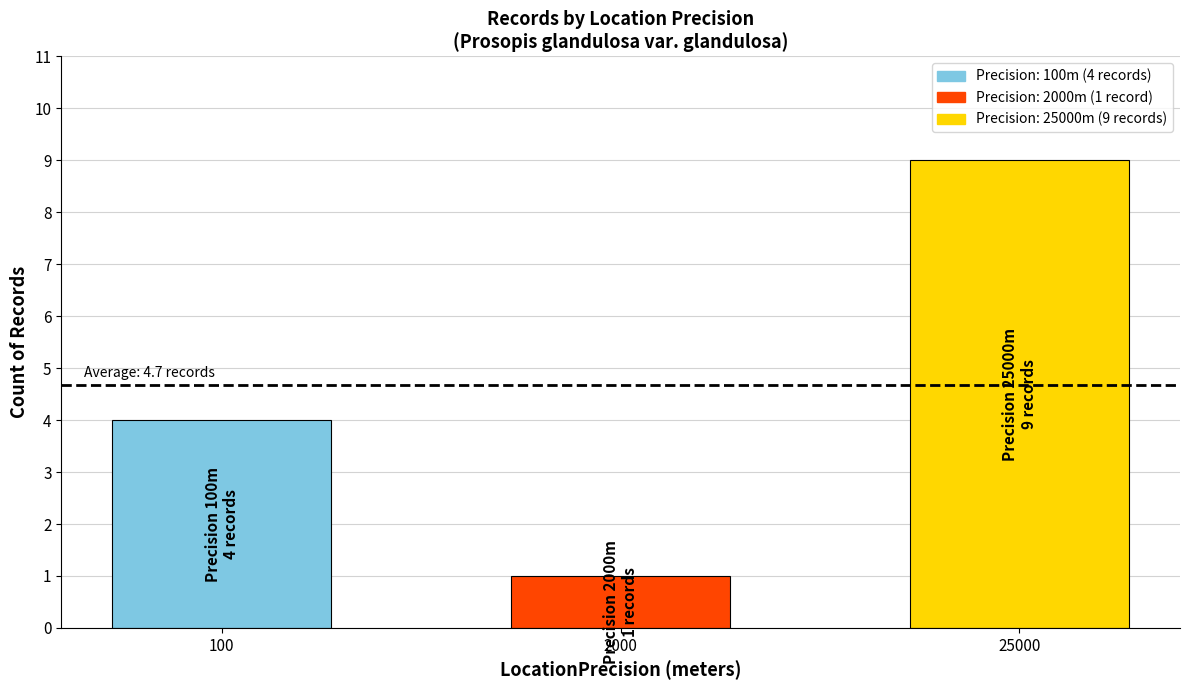

How many values are between 1 and 9?

3